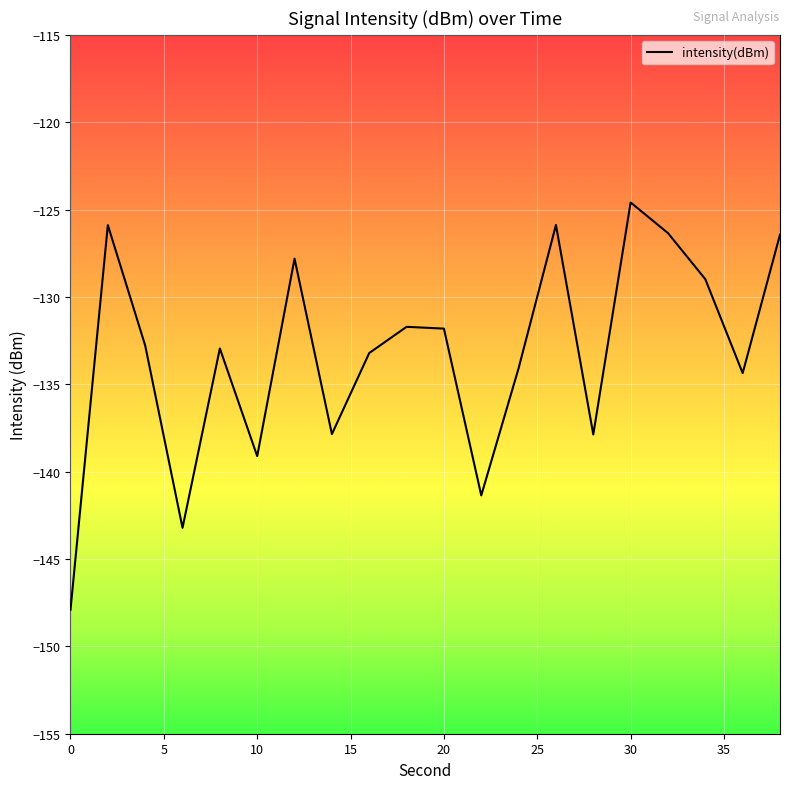

What is the maximum value shown in the chart?

-124.6